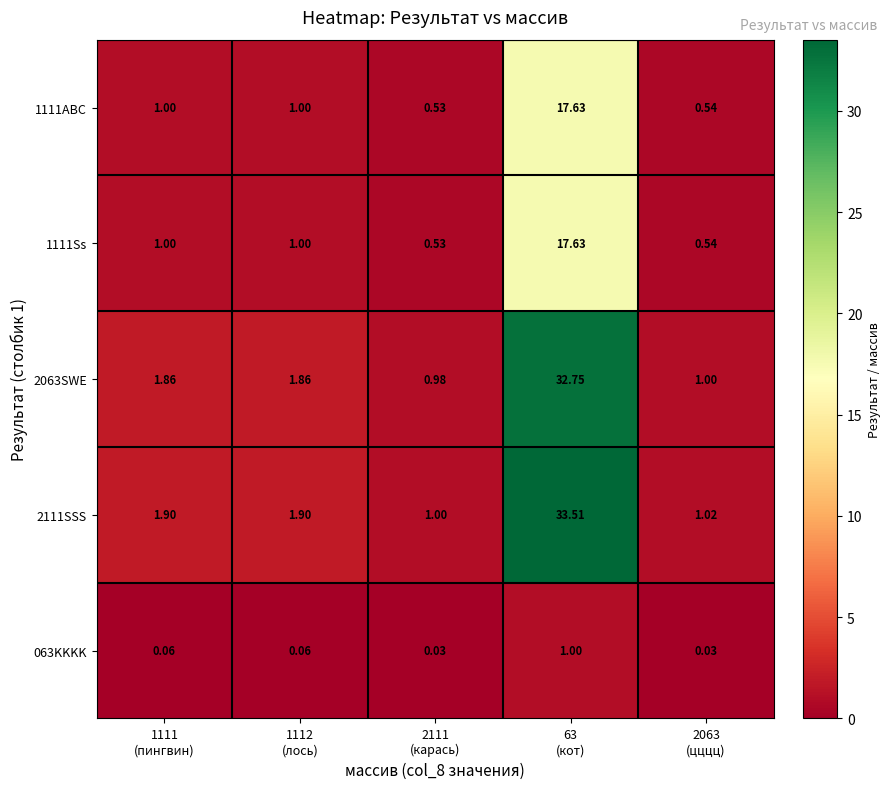

Reading right to left, list all the values displayed in this chart.

1111ABC: 2063
(цццц)=0.5	63
(кот)=17.6	2111
(карась)=0.5	1112
(лось)=1.0	1111
(пингвин)=1.0
1111Ss: 2063
(цццц)=0.5	63
(кот)=17.6	2111
(карась)=0.5	1112
(лось)=1.0	1111
(пингвин)=1.0
2063SWE: 2063
(цццц)=1.0	63
(кот)=32.8	2111
(карась)=1.0	1112
(лось)=1.9	1111
(пингвин)=1.9
2111SSS: 2063
(цццц)=1.0	63
(кот)=33.5	2111
(карась)=1.0	1112
(лось)=1.9	1111
(пингвин)=1.9
063KKKK: 2063
(цццц)=0.0	63
(кот)=1.0	2111
(карась)=0.0	1112
(лось)=0.1	1111
(пингвин)=0.1